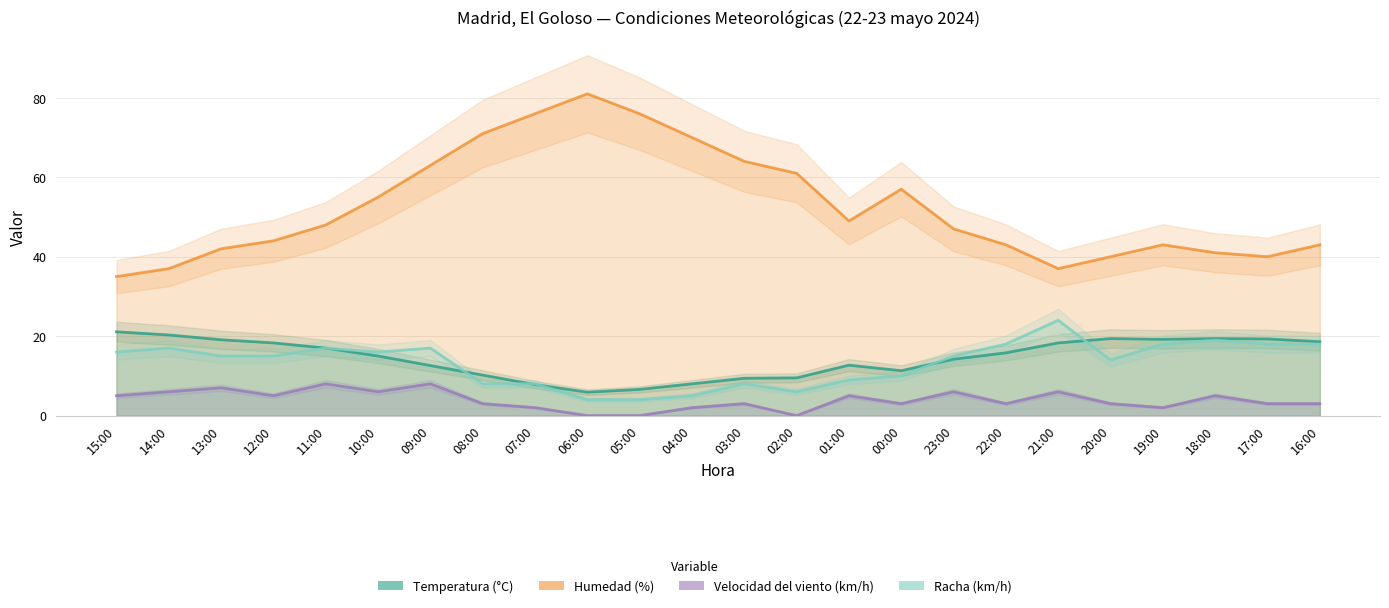

Rank the categories by Velocidad del viento (km/h) value from highest to lowest.

11:00, 09:00, 13:00, 14:00, 10:00, 23:00, 21:00, 15:00, 12:00, 01:00, 18:00, 08:00, 03:00, 00:00, 22:00, 20:00, 17:00, 16:00, 07:00, 04:00, 19:00, 06:00, 05:00, 02:00